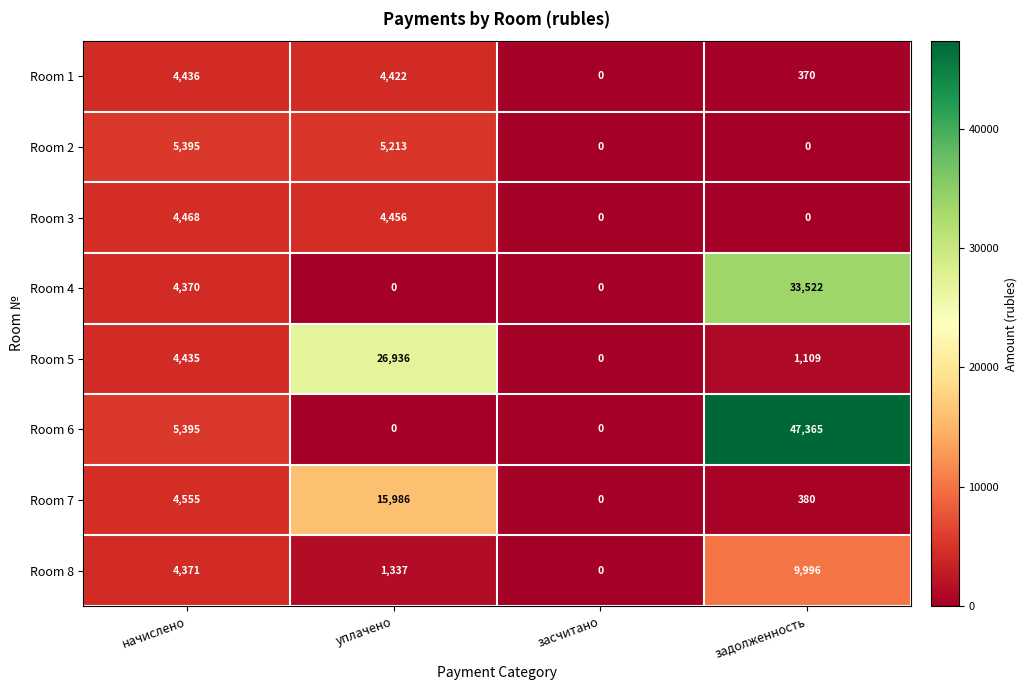

Which series has the largest range (max minus min)?

Room 6